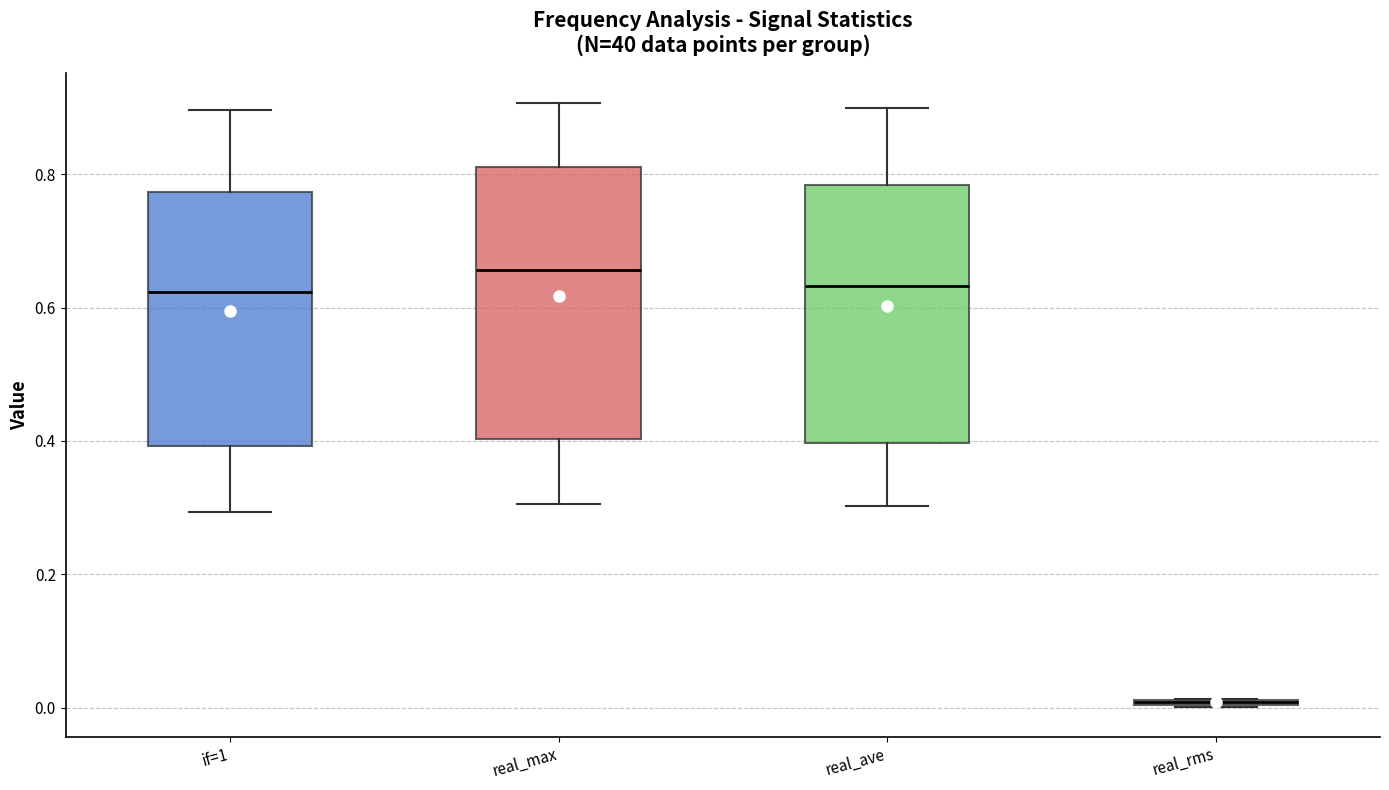

Where does the median line of the box for real_max sit on the y-axis? The values are not printed on the chart, so give them approximately, as read against the axis.

0.66